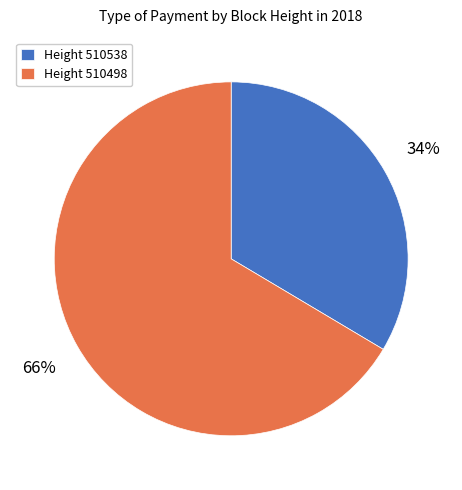

To the nearest percent, what is the average slice percentage?

50%